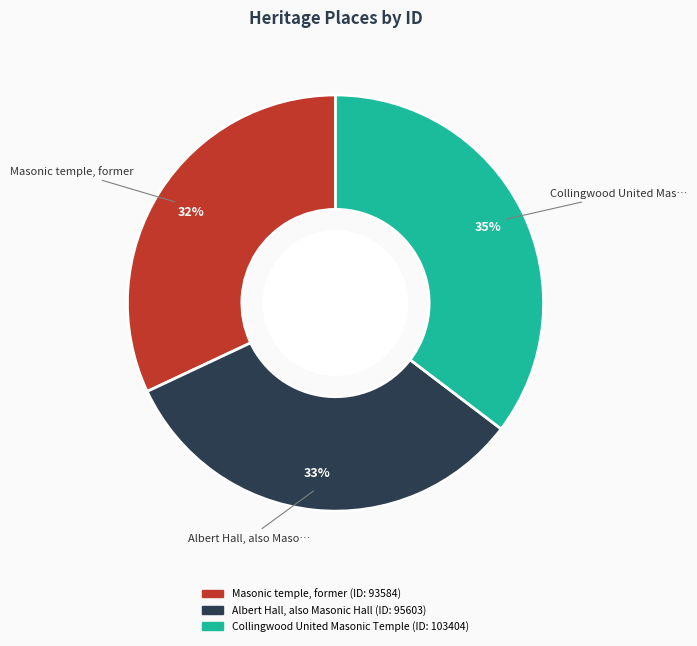

Combined, do Collingwood United Masonic Temple and Masonic temple, former account for over 50%?

Yes